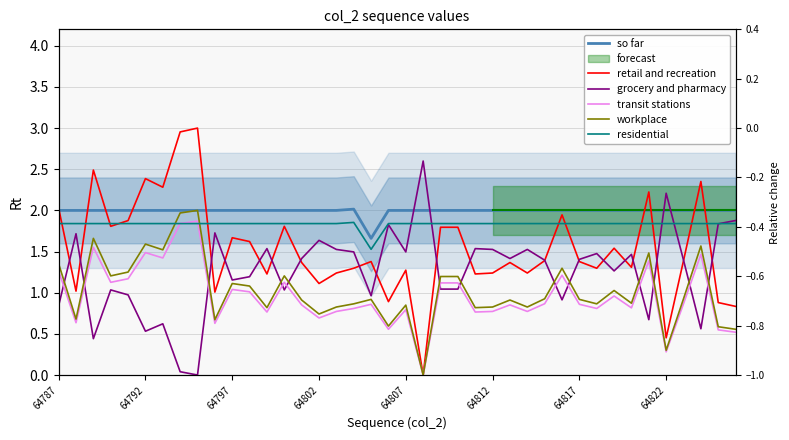

Does the chart have visible grid lines?

Yes